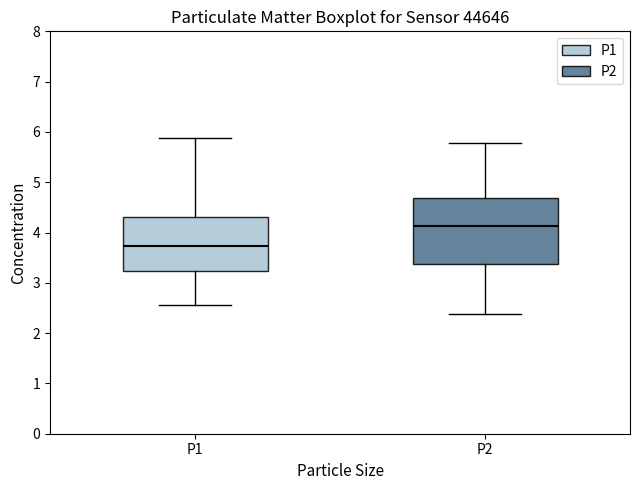

Reading left to right, read every box against the y-axis: the position of its median line, the range the box covers, and the ends of its whiskers. The values are not printed on the chart, so give them approximately, as read against the axis.

P1: median 3.7, box 3.2 to 4.3, whiskers 2.6 to 5.9
P2: median 4.1, box 3.4 to 4.7, whiskers 2.4 to 5.8